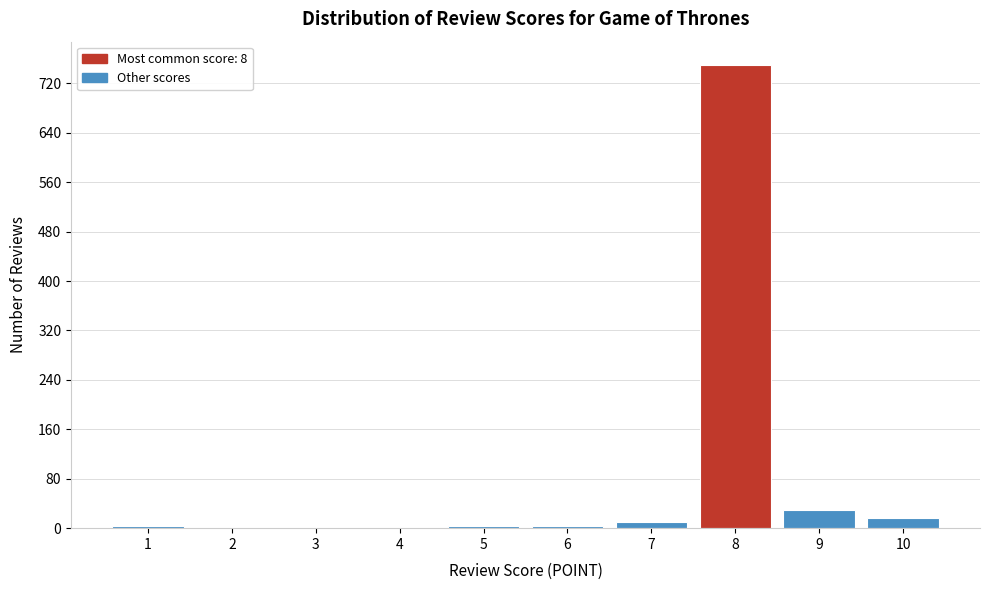

Which range on the x-axis has the tallest bar?

7.5 to 8.5